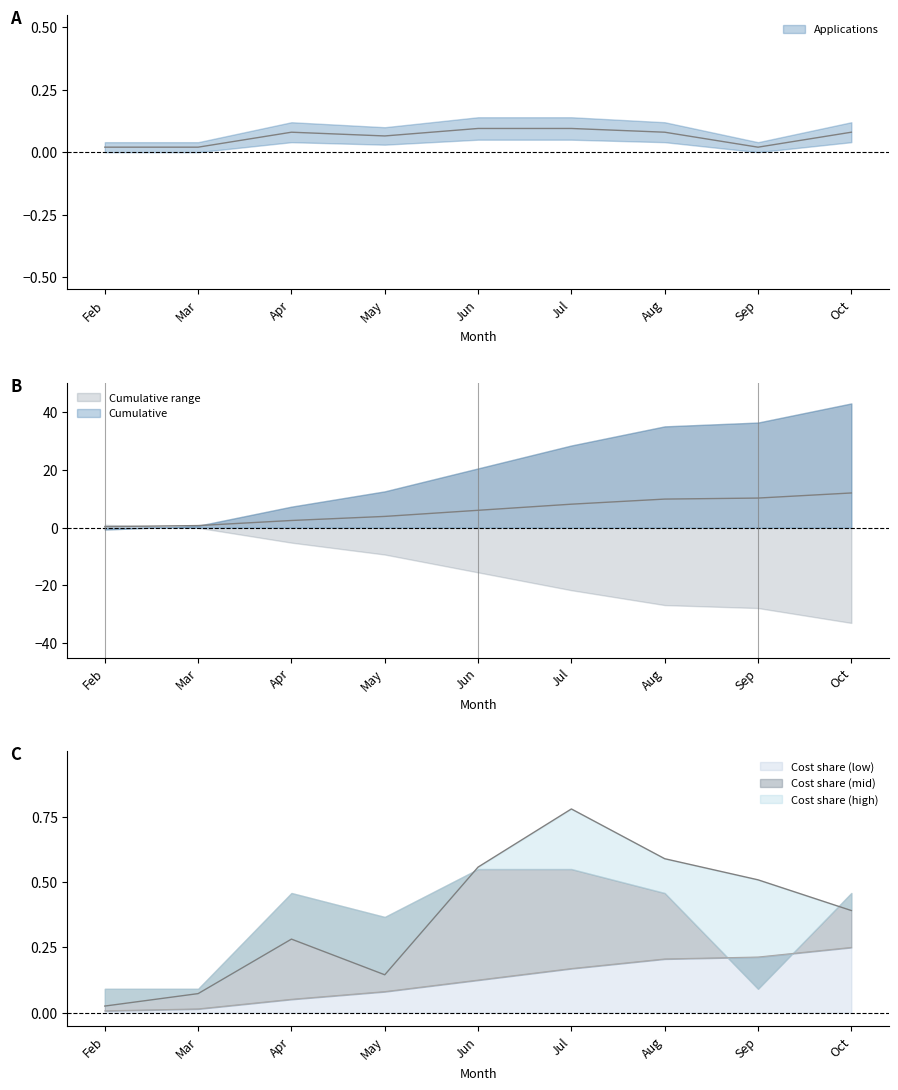

True or false: Cost_M and Cumulative intersect in this chart.

False